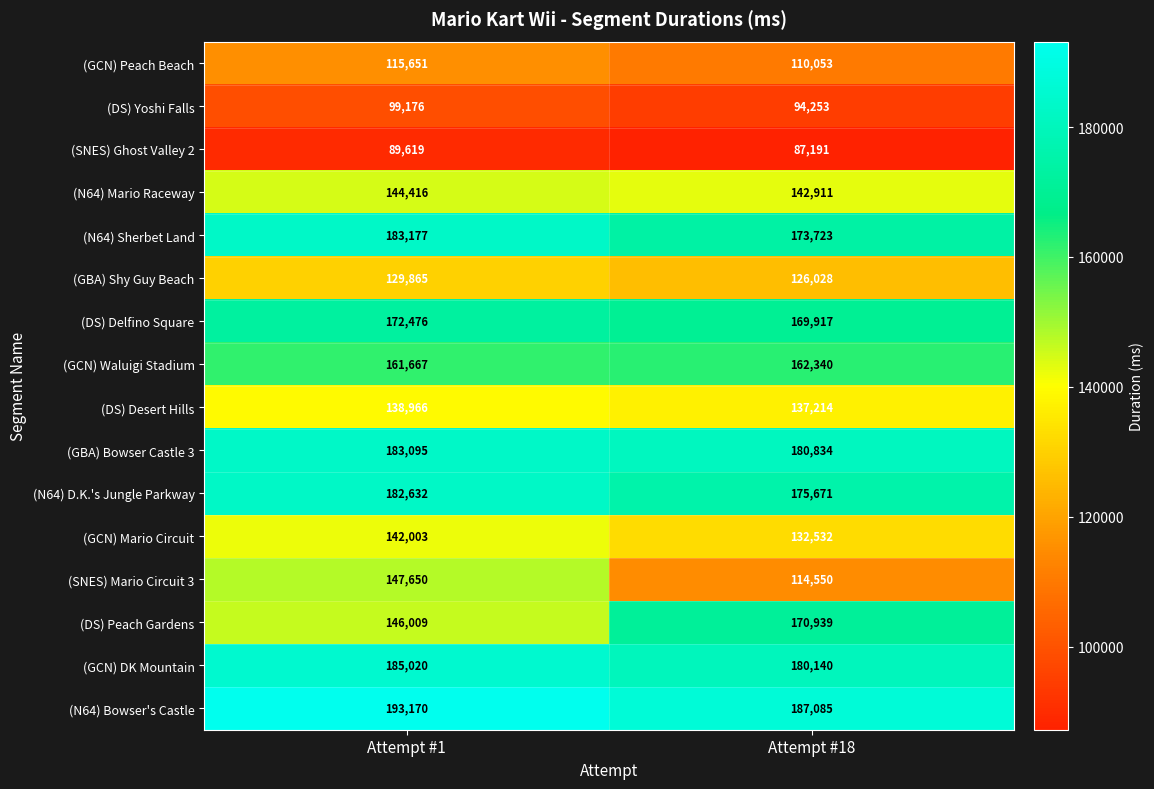

What is the spread (max minus min) of values at Attempt #18?

99894